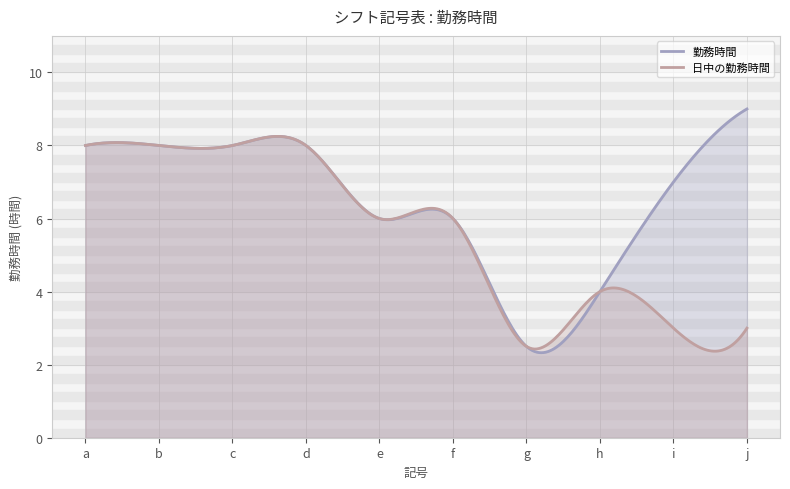

True or false: 日中の勤務時間 and 勤務時間 cross at least once.

True